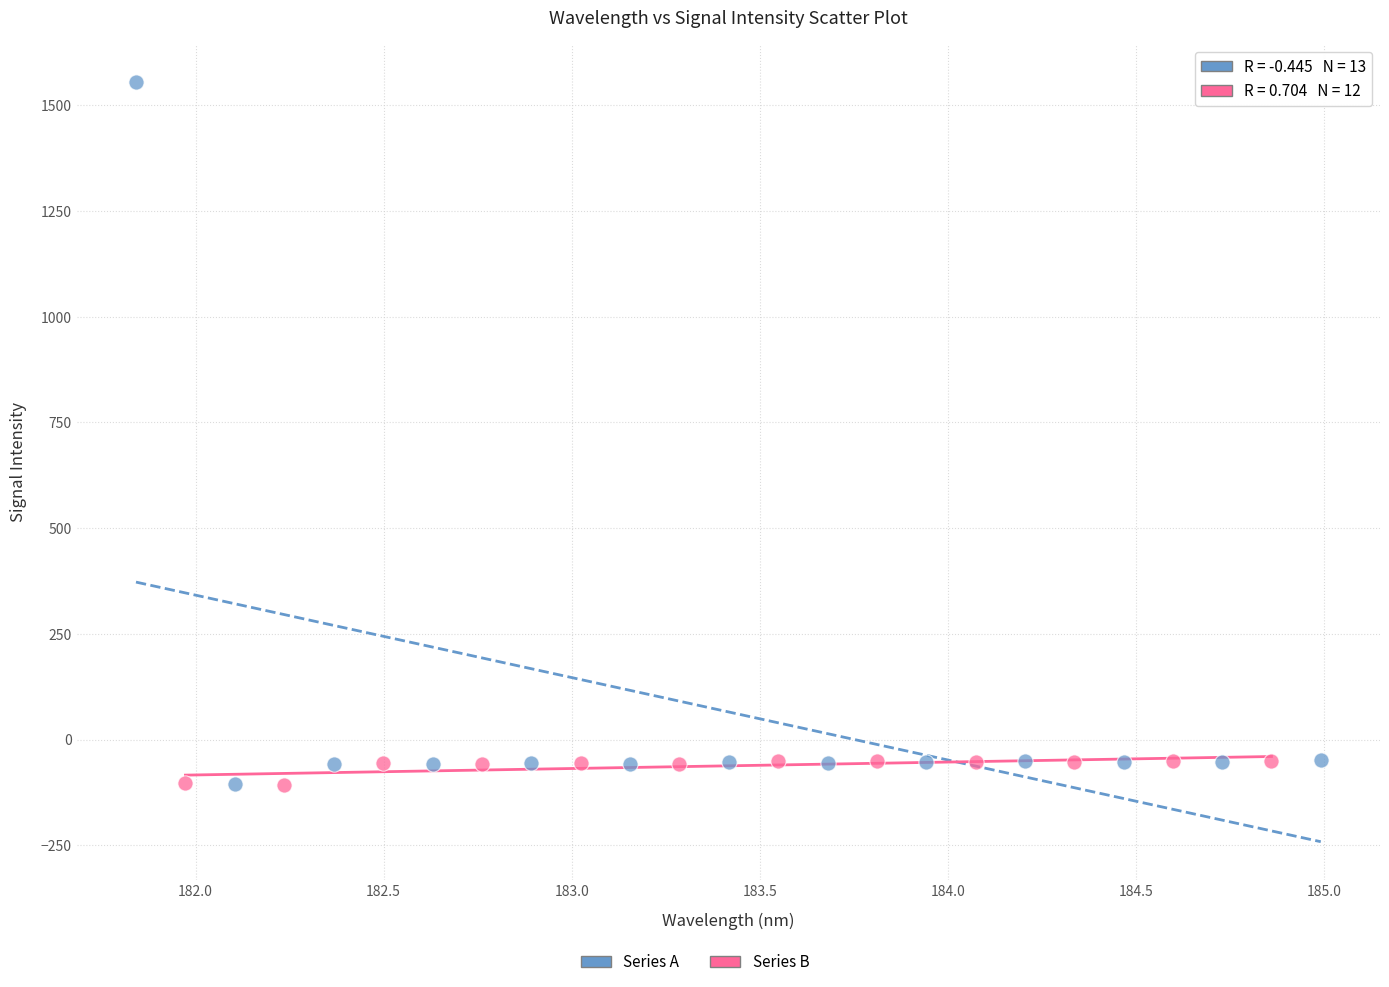

Which series reaches the maximum Y coordinate?

Series A